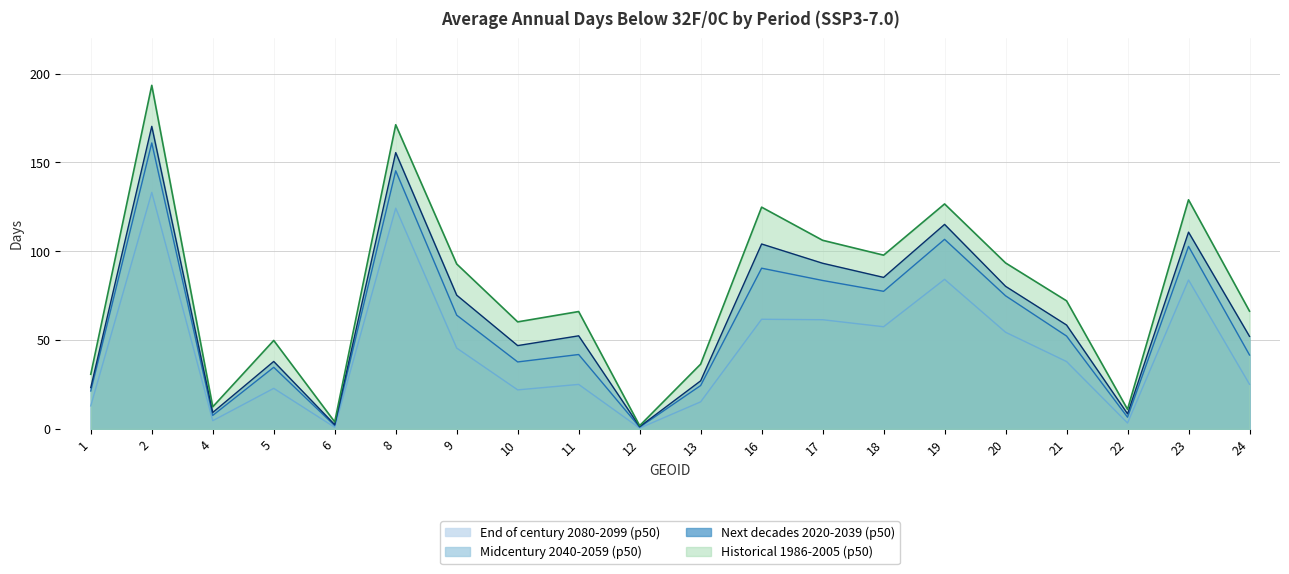

Reading left to right, transcribe all the data shown in this chart.

Historical 1986-2005 (p50): 30.8	193.4	12.5	49.8	4.0	171.2	92.8	60.3	66.1	1.9	36.5	124.8	106.2	97.8	126.6	93.4	72.1	11.0	129.0	66.3
Next decades 2020-2039 (p50): 23.3	170.3	9.3	38.0	2.4	155.5	75.3	46.9	52.4	1.3	27.1	104.1	93.3	85.3	115.1	80.3	58.5	8.5	110.8	52.1
Midcentury 2040-2059 (p50): 21.4	161.0	7.6	34.7	1.9	145.3	64.0	37.7	41.9	1.0	24.4	90.5	83.6	77.5	106.7	74.9	52.3	6.6	102.8	41.6
End of century 2080-2099 (p50): 13.0	133.1	4.7	22.9	0.9	124.2	45.5	22.0	25.1	0.5	15.3	61.7	61.5	57.5	84.2	54.4	37.9	3.4	83.8	25.1